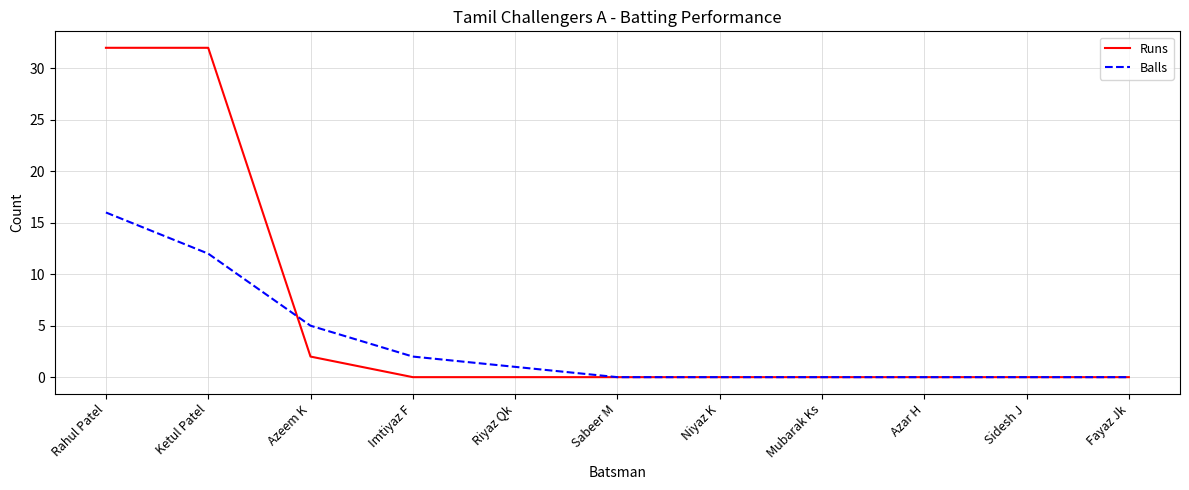

At which category is the sum across all series the highest?

Rahul Patel